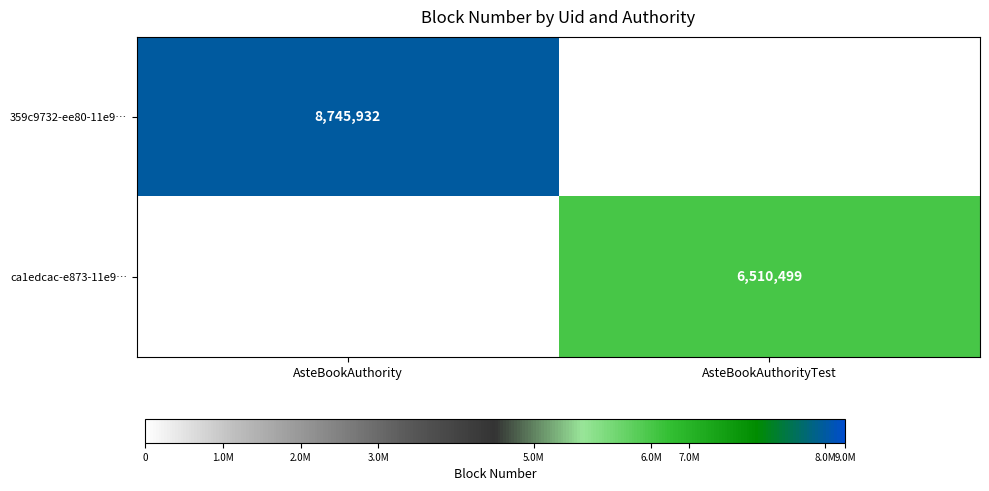

Is the value of 359c9732-ee80-11e9… at AsteBookAuthority greater than the value of ca1edcac-e873-11e9… at AsteBookAuthorityTest?

Yes